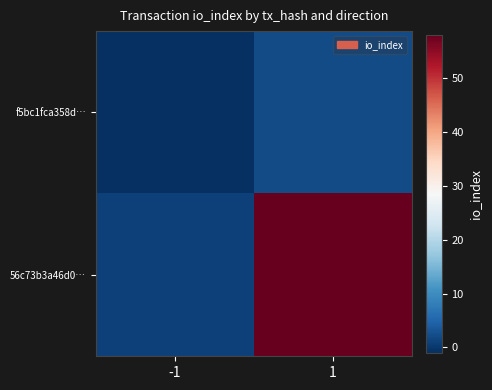

List the series in order of their overall mean, lowest first.

f5bc1fca358d…, 56c73b3a46d0…